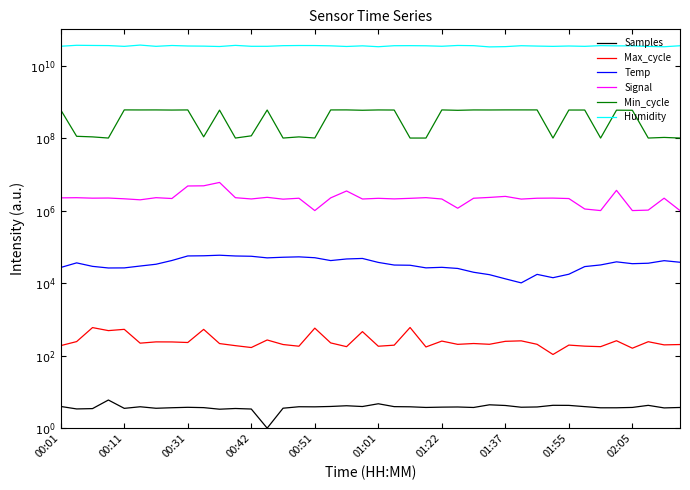

Which series has the largest total across all categories?

Humidity